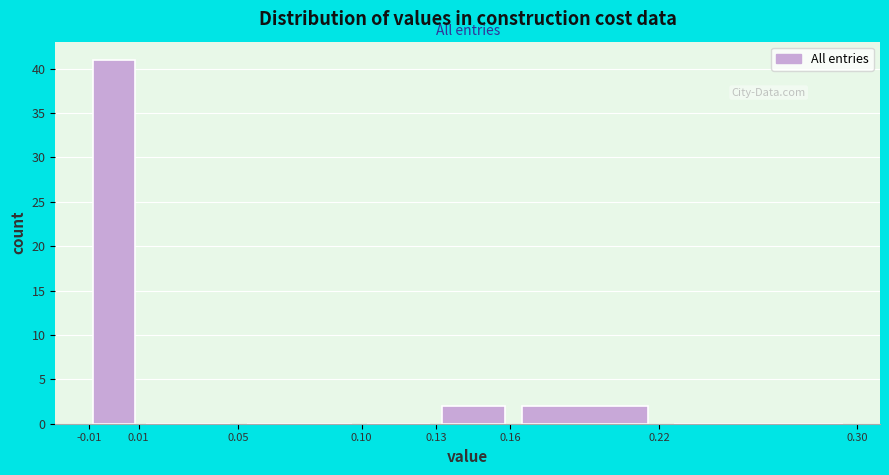

Reading left to right, transcribe this chart: for each bar, give the range it covers on the x-axis and its height. The values are not printed on the chart, so give them approximately, as read against the axis.

-0.01 to 0.01: 41
0.01 to 0.05: 0
0.05 to 0.10: 0
0.10 to 0.13: 0
0.13 to 0.16: 2
0.16 to 0.22: 2
0.22 to 0.30: 0